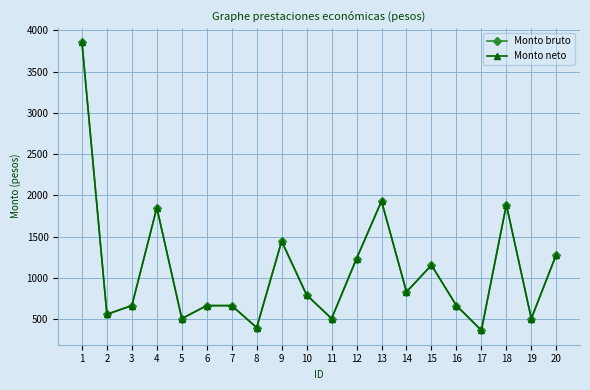

True or false: Monto neto has a value of 1849.4 at 4.

True